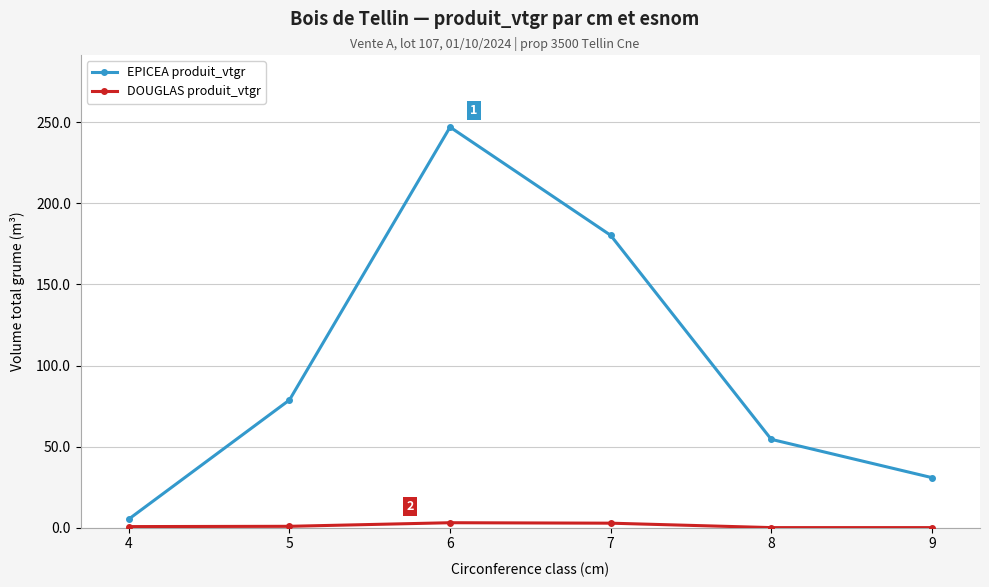

What is the difference between the second highest and second lowest values in the EPICEA produit_vtgr series?

149.5